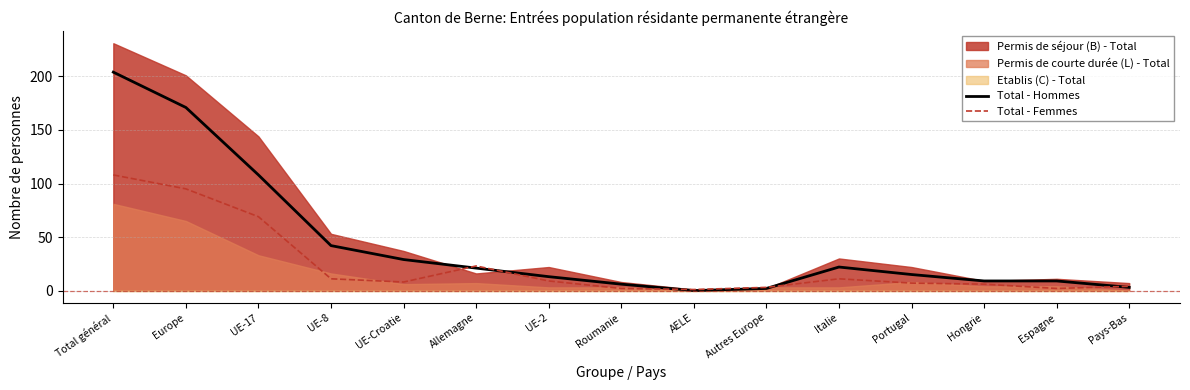

What is the total value across all series at Espagne?

11